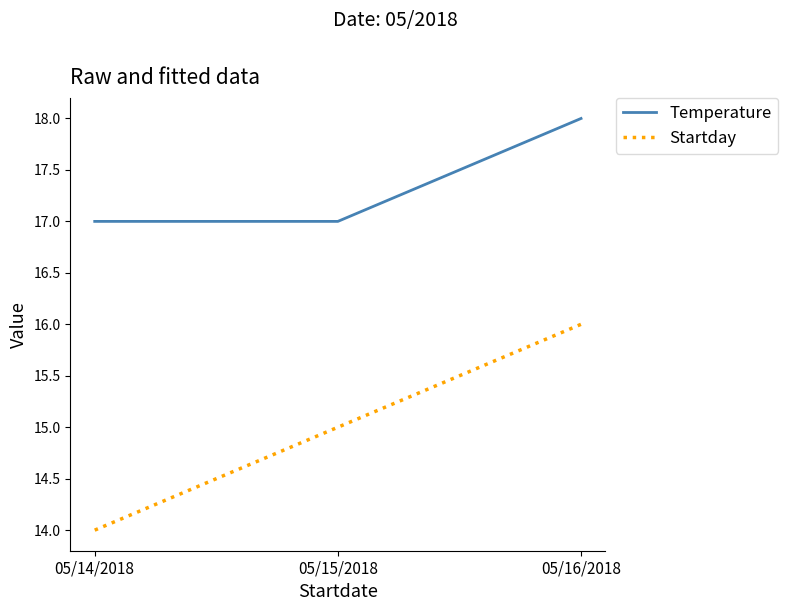

How many lines are shown in the chart?

2